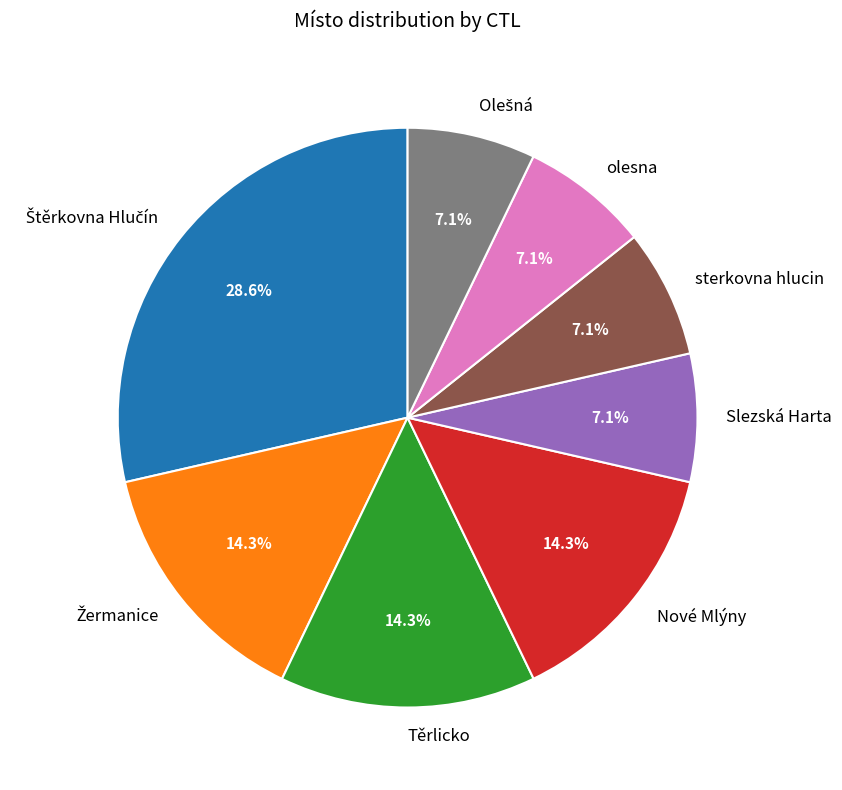

What is the total percentage of Slezská Harta and Nové Mlýny?

21.4%